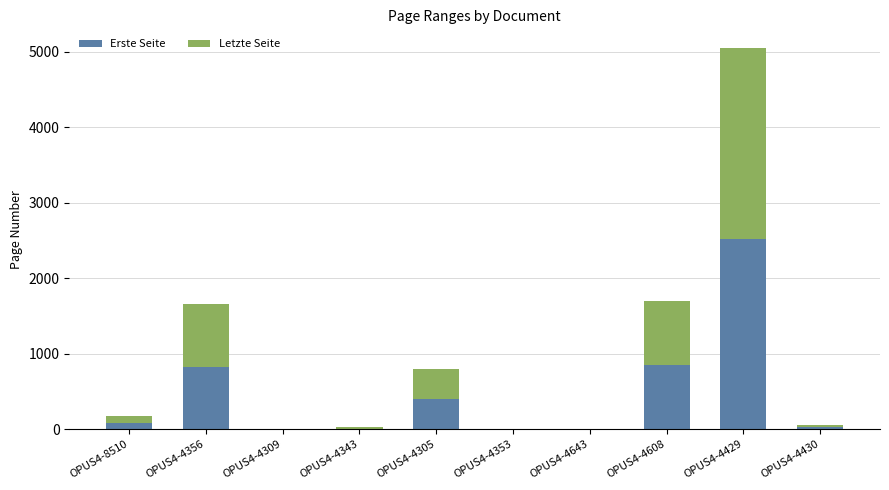

True or false: Erste Seite has a value of 0 at OPUS4-4353.

True